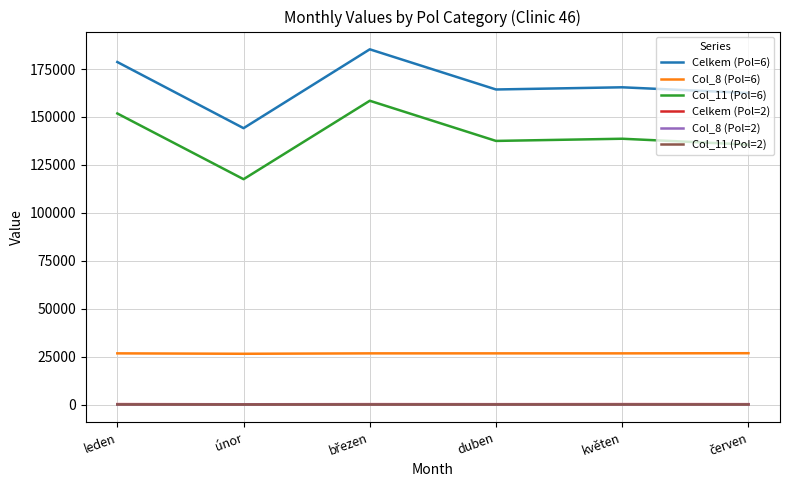

Is it true that Col_11 (Pol=6) equals 138665 at květen?

True